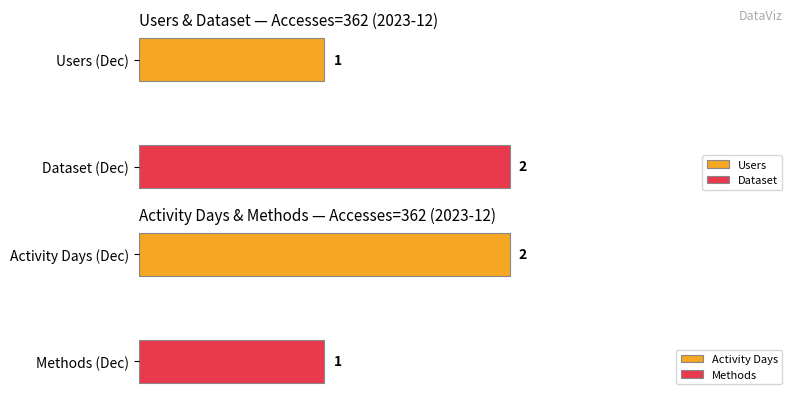

What is the minimum value for Methods?

1